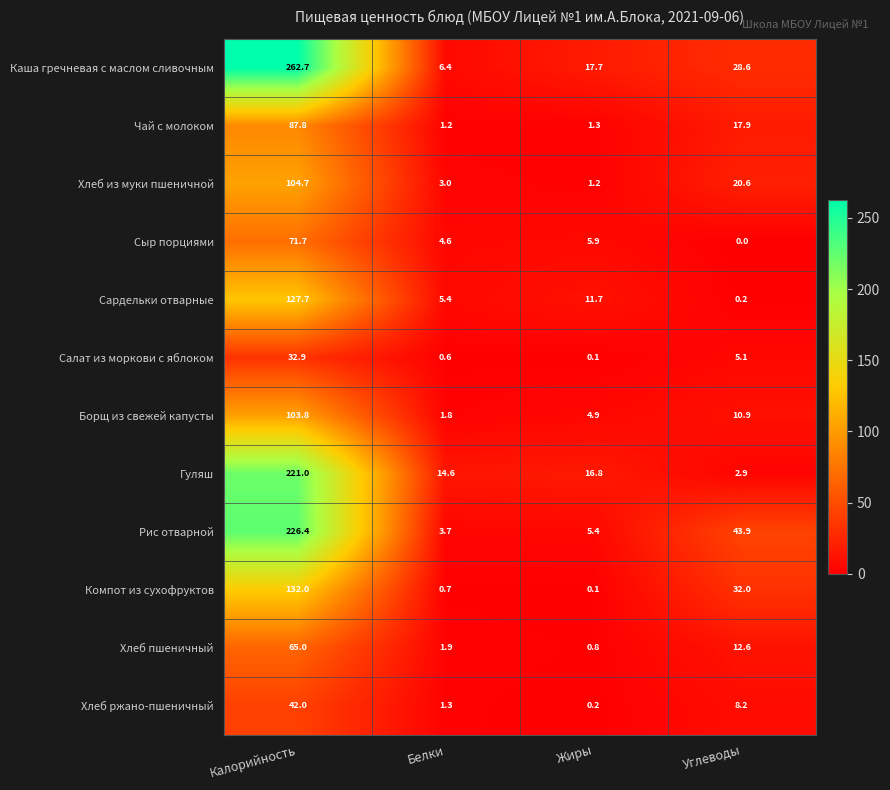

Rank the series at Белки from lowest to highest value.

Салат из моркови с яблоком, Компот из сухофруктов, Чай с молоком, Хлеб ржано-пшеничный, Борщ из свежей капусты, Хлеб пшеничный, Хлеб из муки пшеничной, Рис отварной, Сыр порциями, Сардельки отварные, Каша гречневая с маслом сливочным, Гуляш